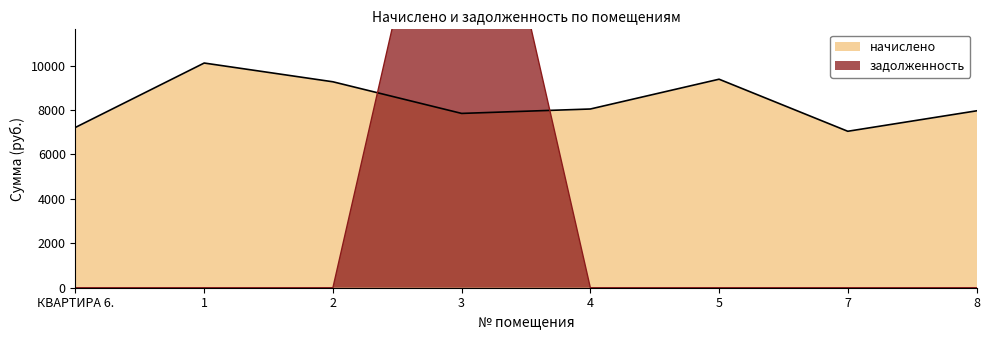

What is the minimum value for начислено?

7045.3